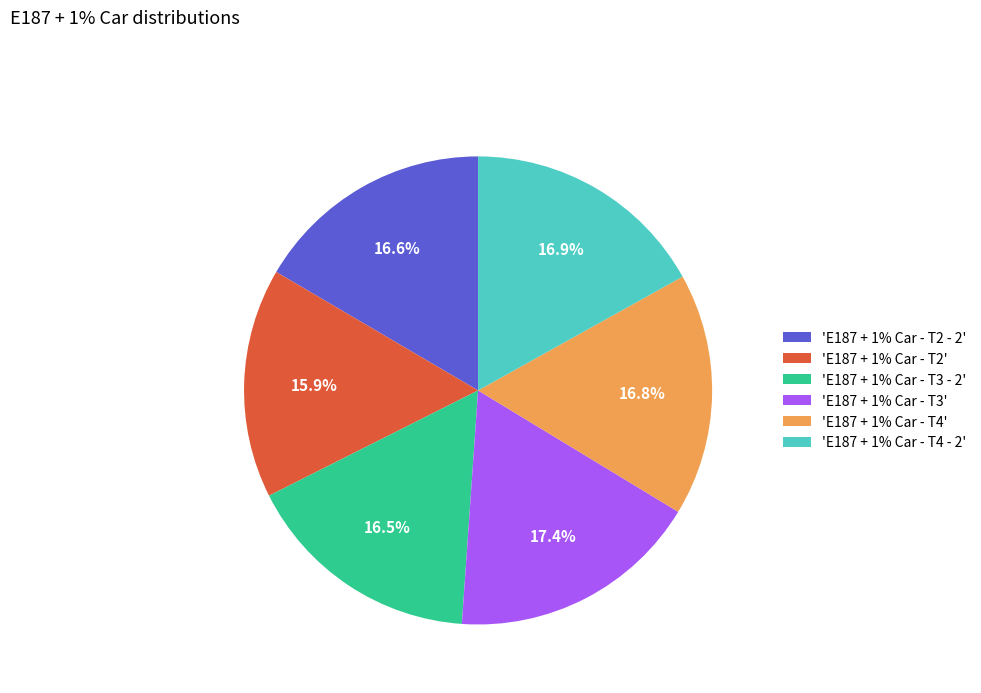

Does any single category account for the majority?

No